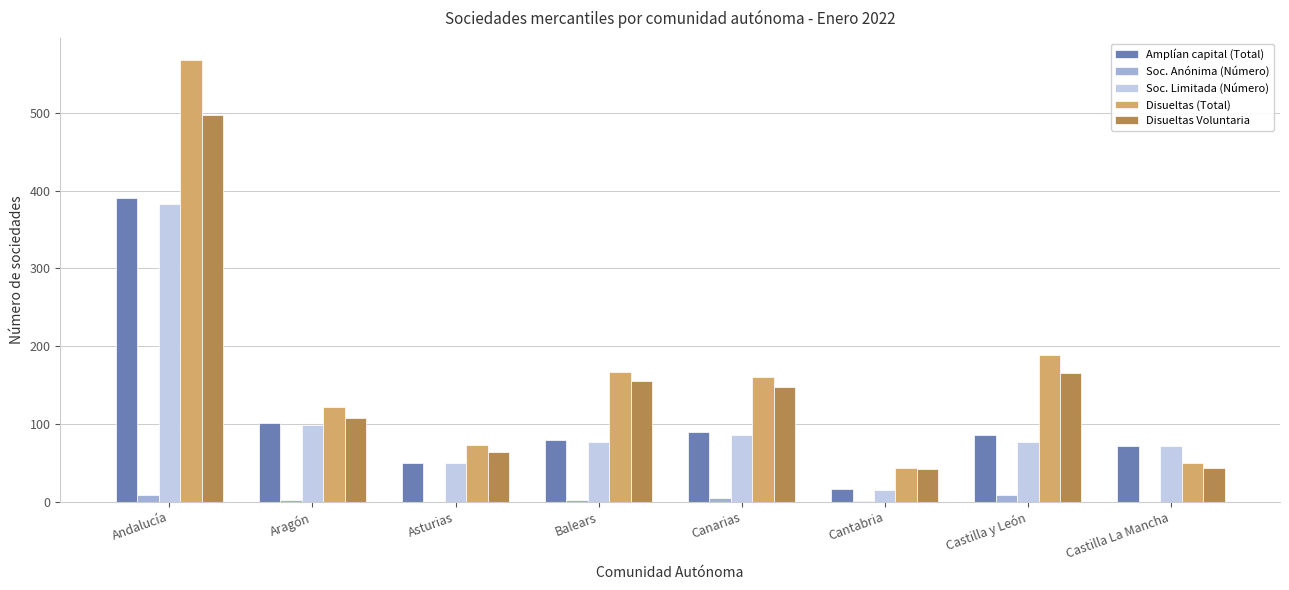

What is the sum of all Soc. Anónima (Número) values?

27